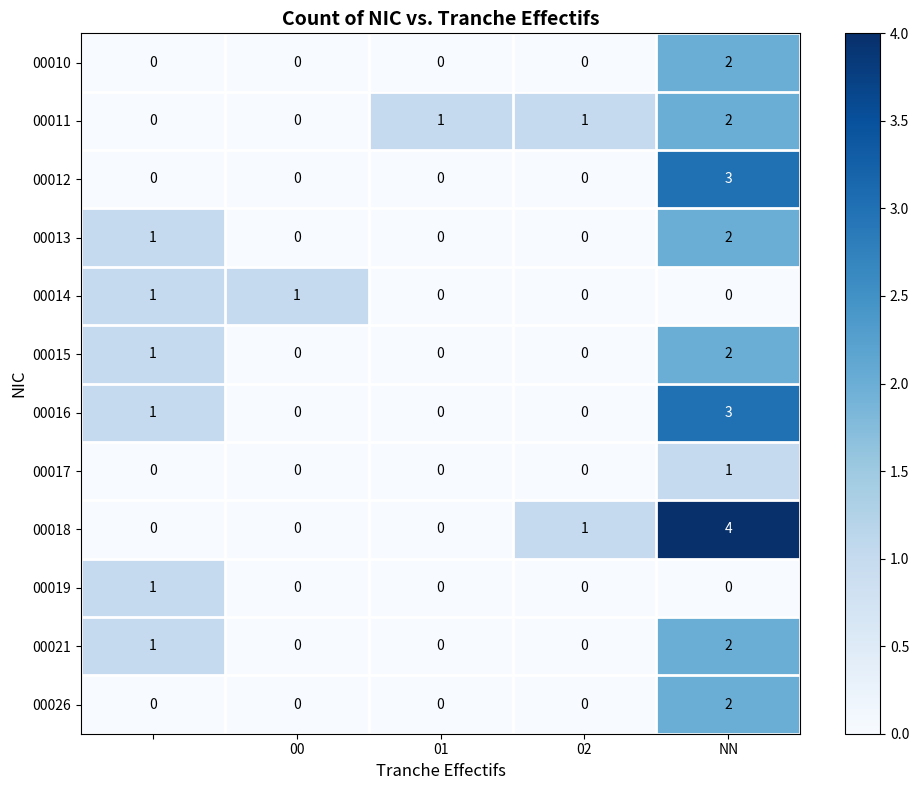

What is the greatest value displayed?

4